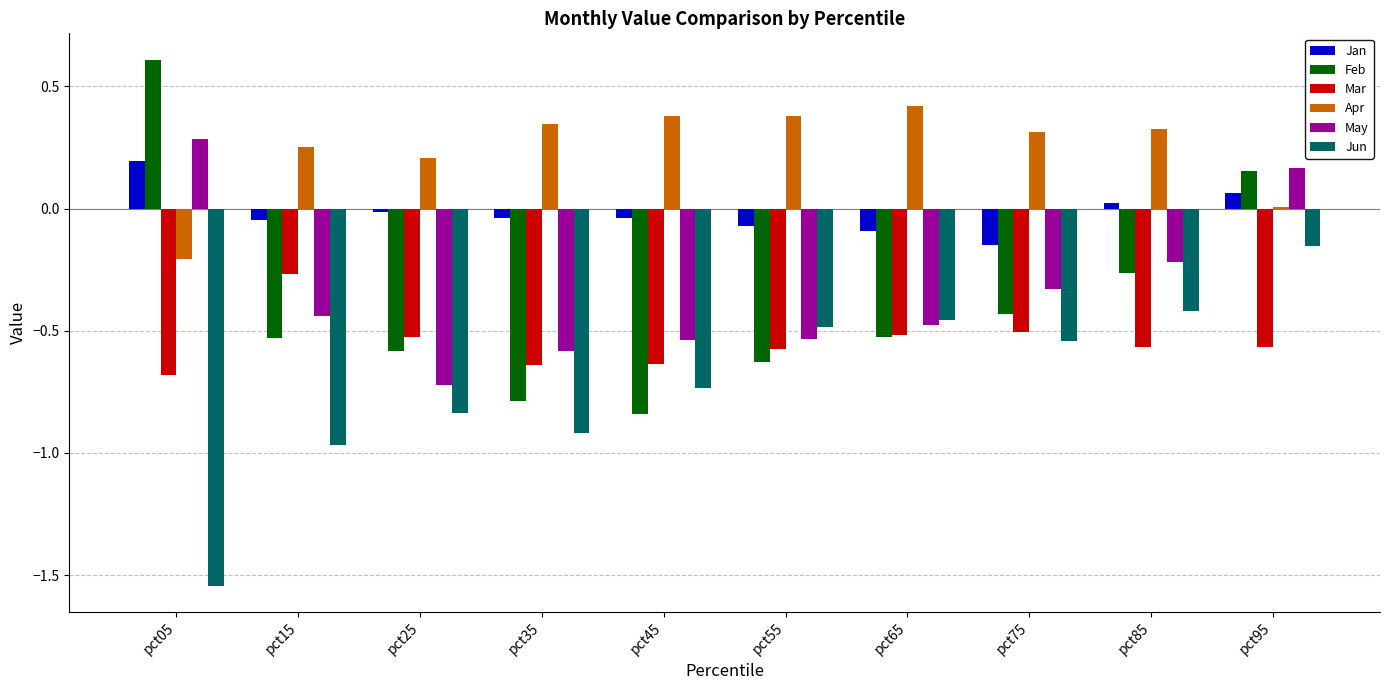

What is the sum of all May values?

-3.4